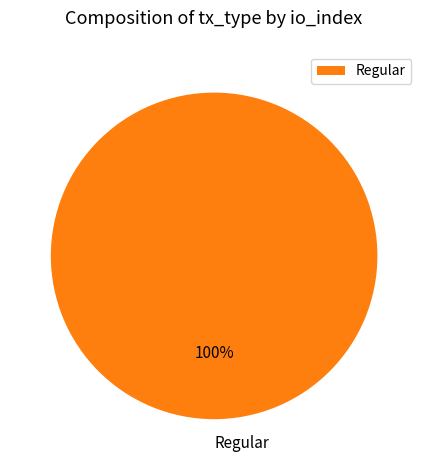

To the nearest percent, what percentage of the pie is Regular?

100%